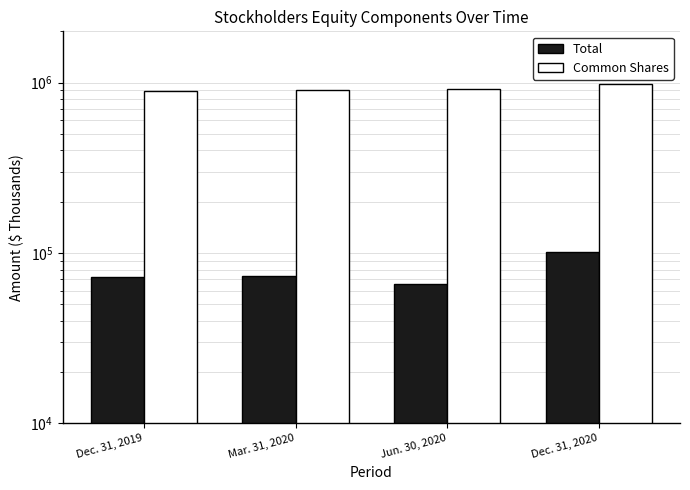

What position from the left is Dec. 31, 2019?

1